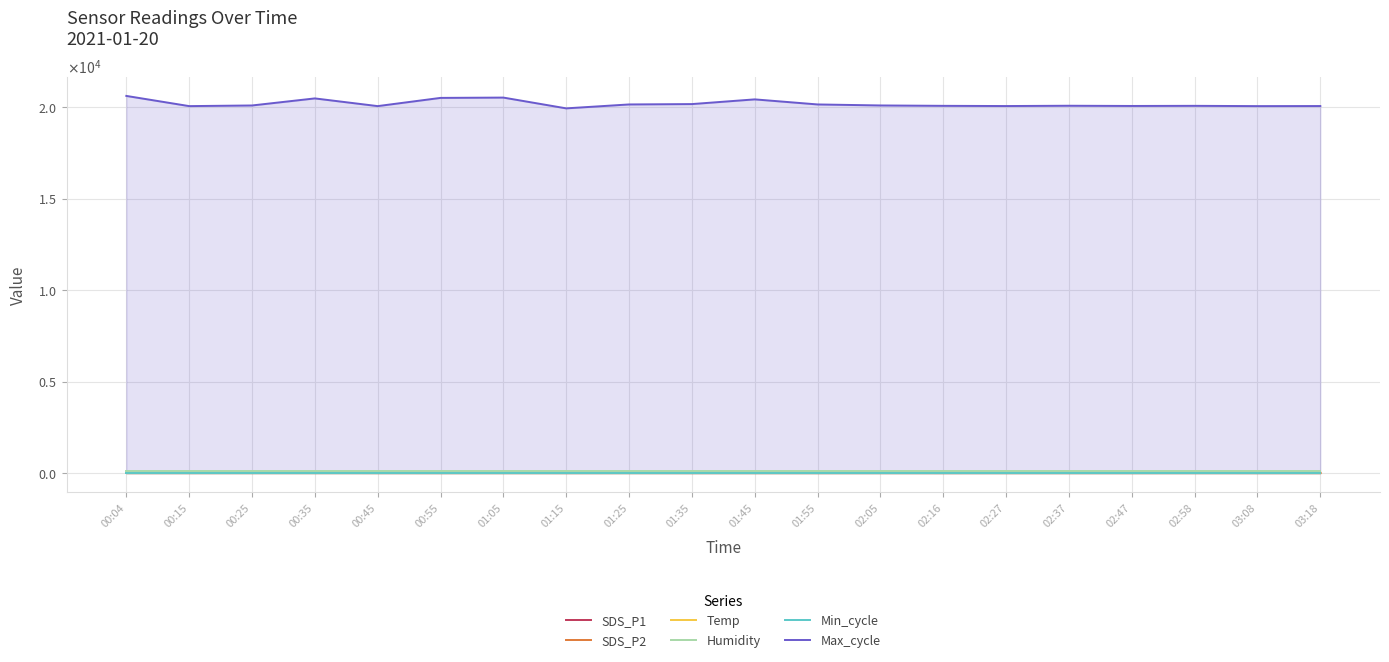

True or false: Humidity has more than 2 interior local peaks.

False